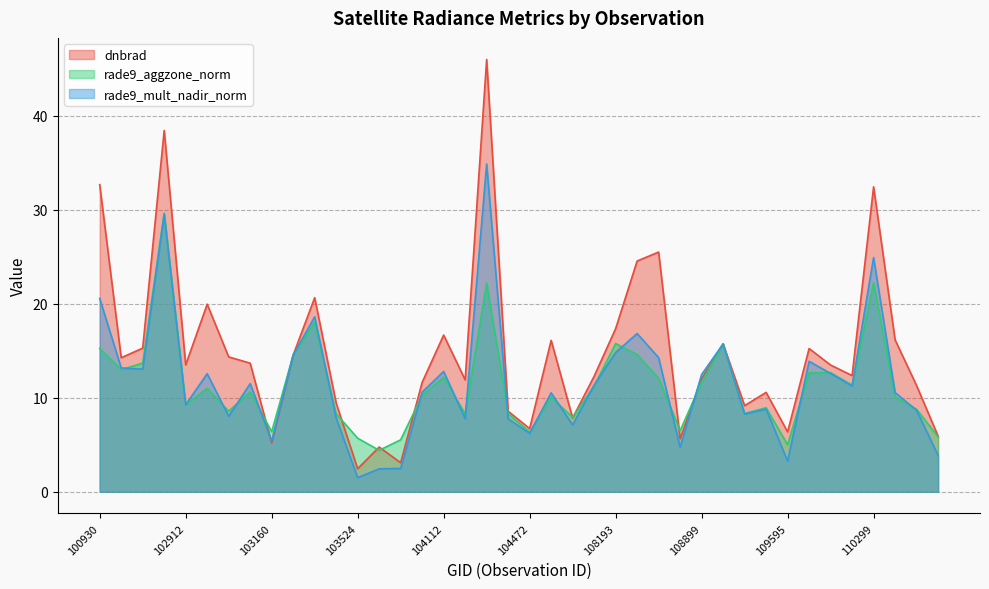

Which has a higher value, 103524 or 108193?

108193